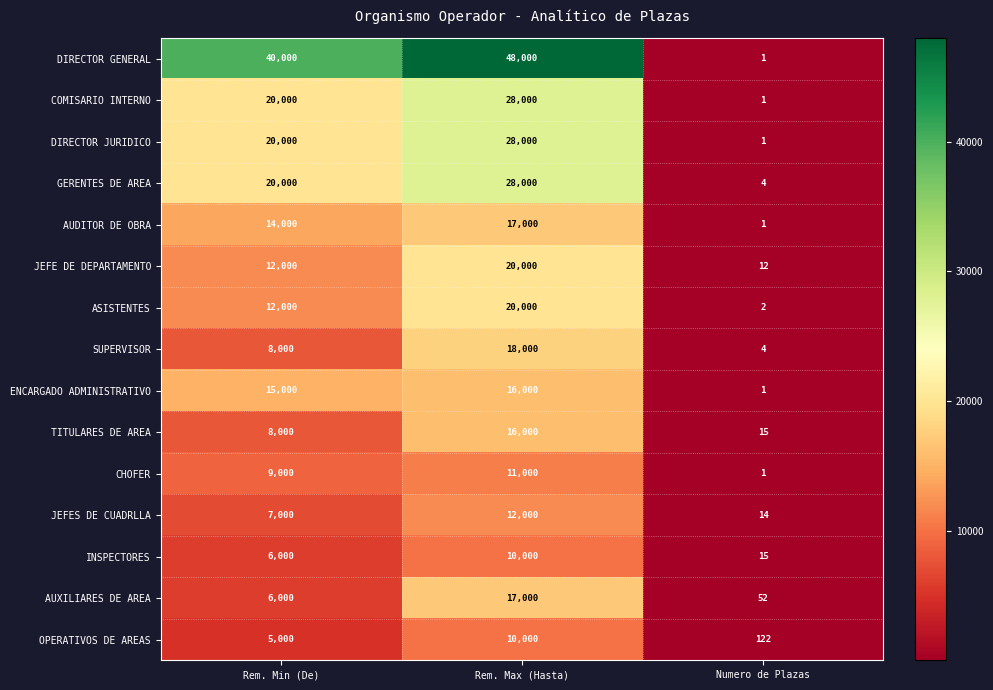

What is the sum of all ENCARGADO ADMINISTRATIVO values?

31001